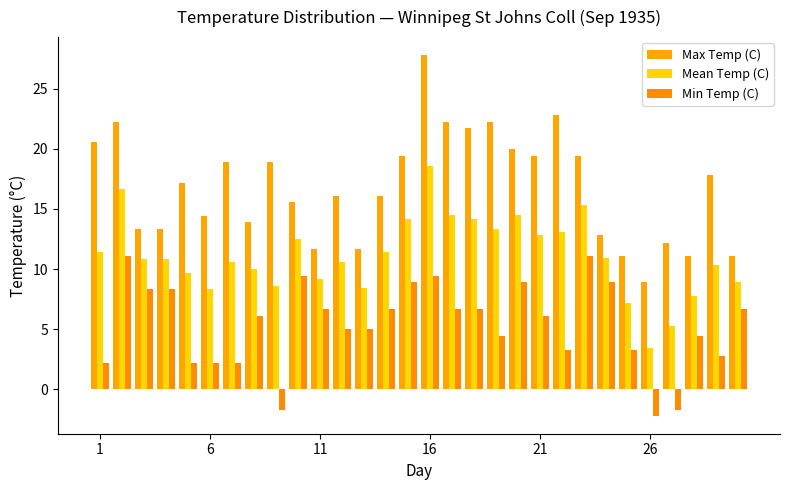

Which series has the largest total across all categories?

Max Temp (C)